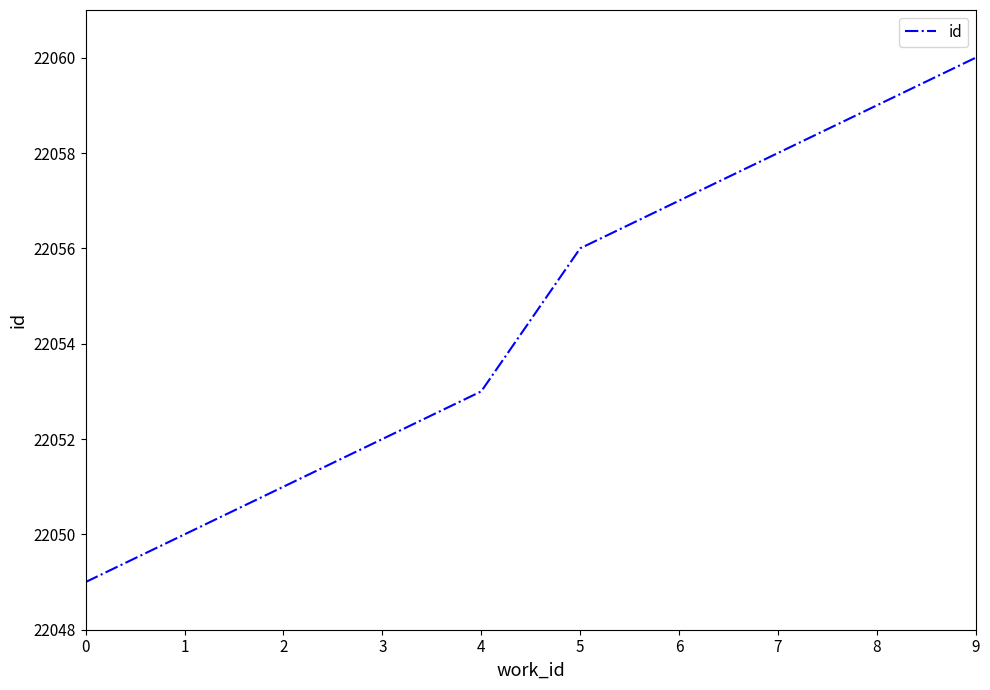

The value at 8 is 8392. True or false?

False